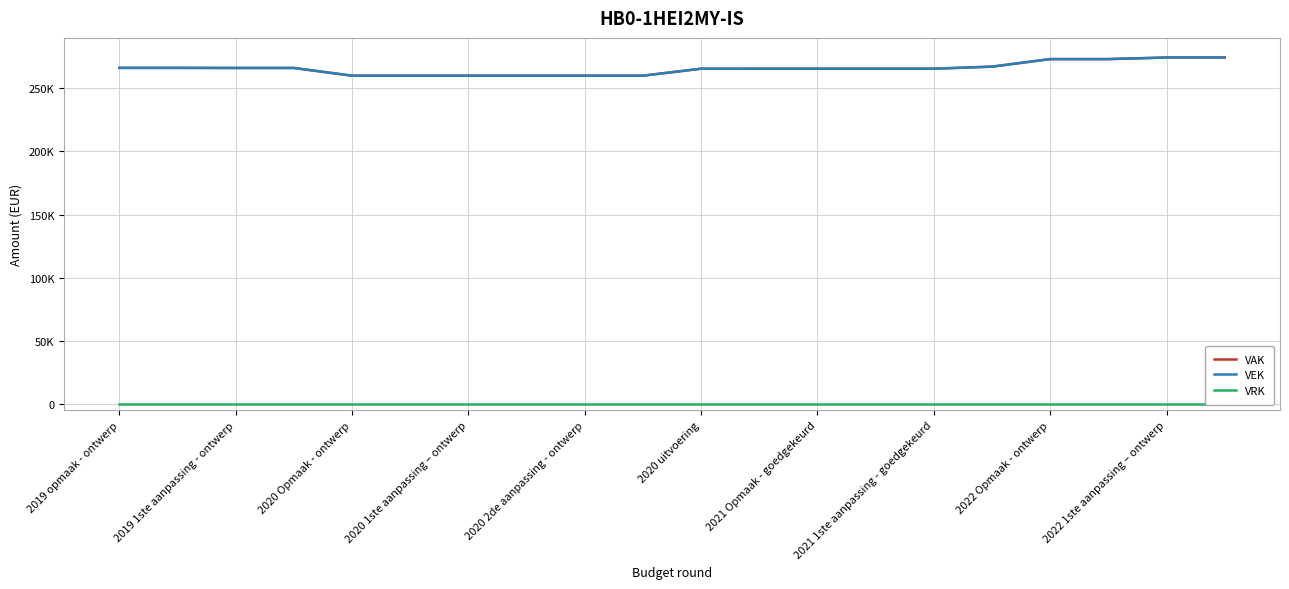

What position from the left is 2019 1ste aanpassing - ontwerp?

3